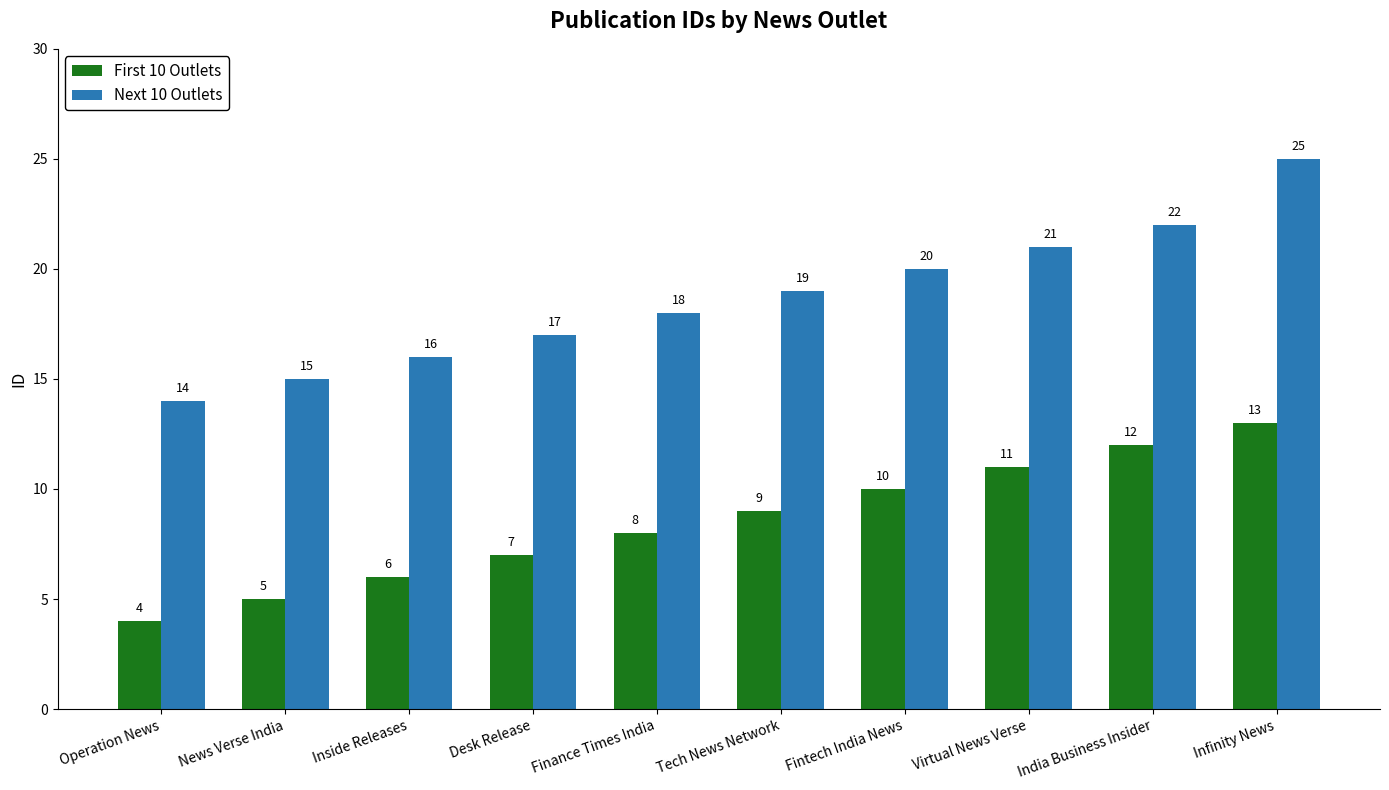

List the series in order of their overall mean, lowest first.

First 10 Outlets, Next 10 Outlets